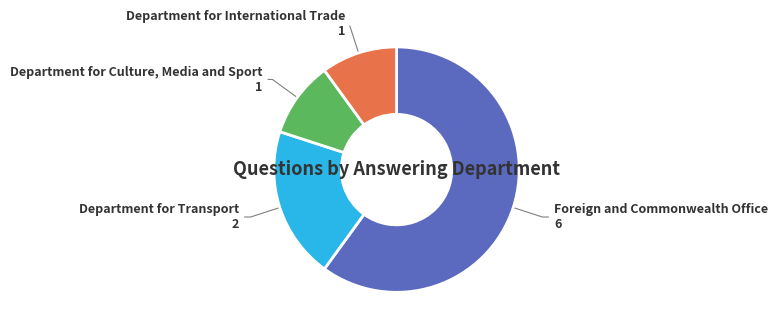

Is it true that Department for Culture, Media and Sport is 17% of the pie?

False